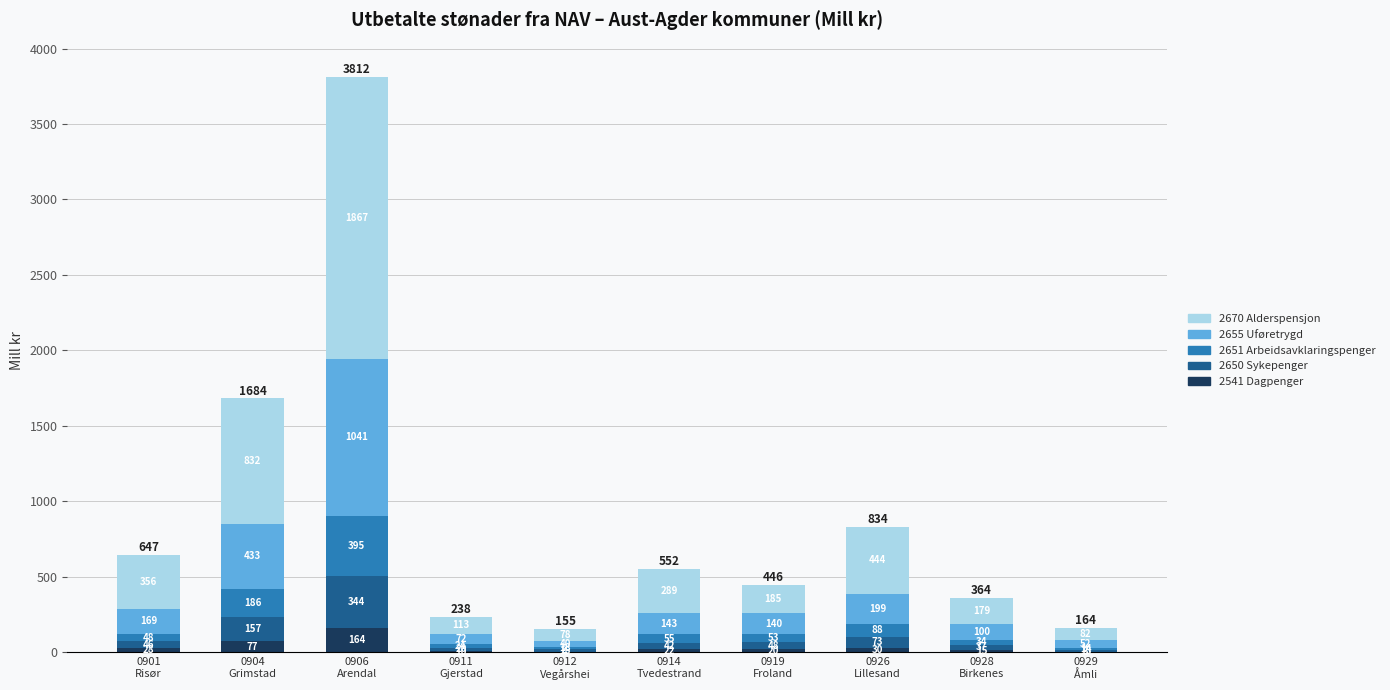

What is the maximum value for 2541 Dagpenger?

163.6